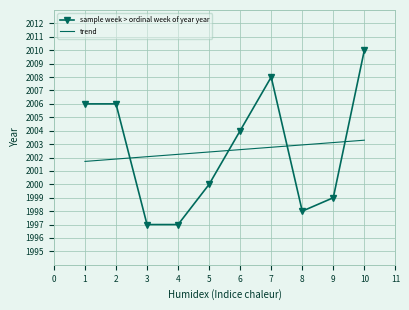

Between 4 and 6, which series saw the biggest shift?

sample week > ordinal week of year year